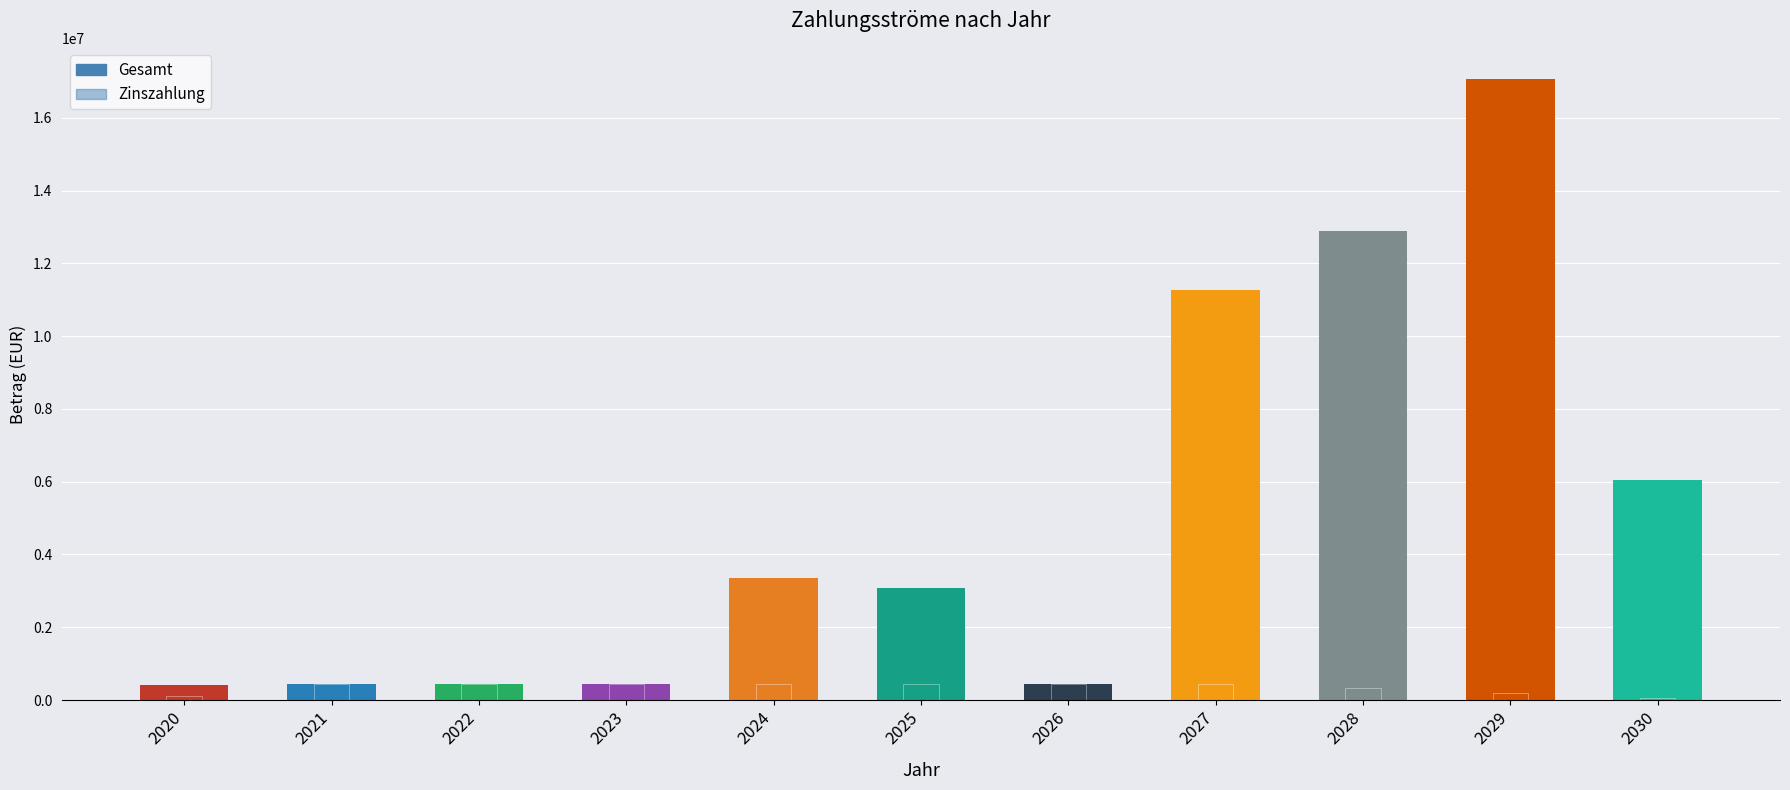

Which series changed the most between 2028 and 2029?

Gesamt